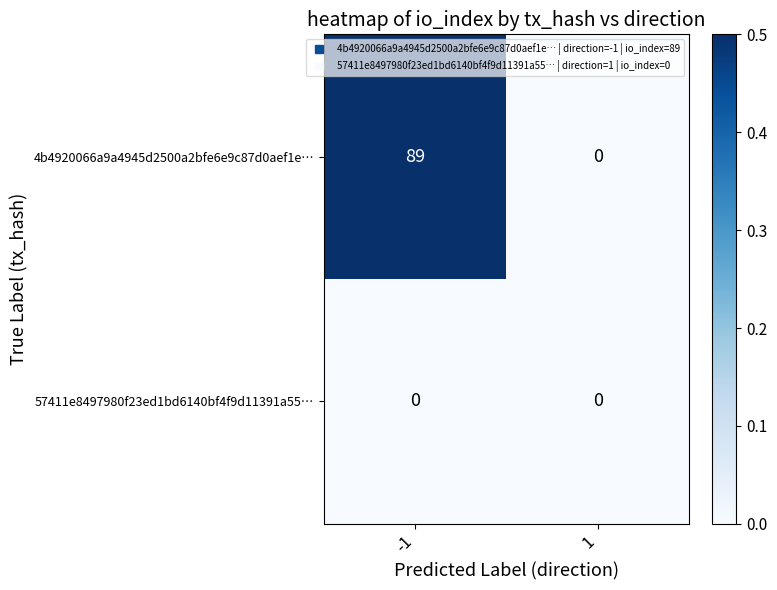

The 4b4920066a9a4945d2500a2bfe6e9c87d0aef1e… series shows 38 at 1. True or false?

False